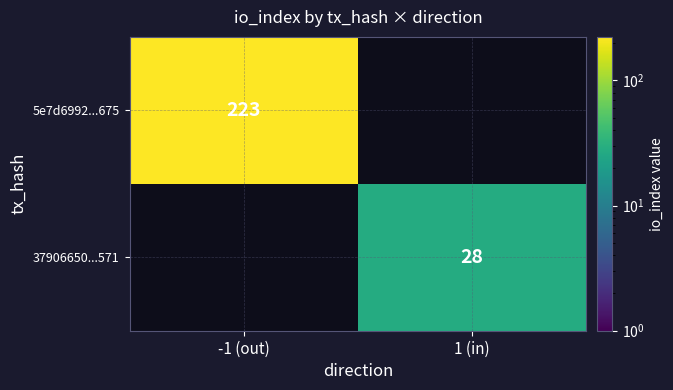

At which category is the sum across all series the highest?

-1 (out)